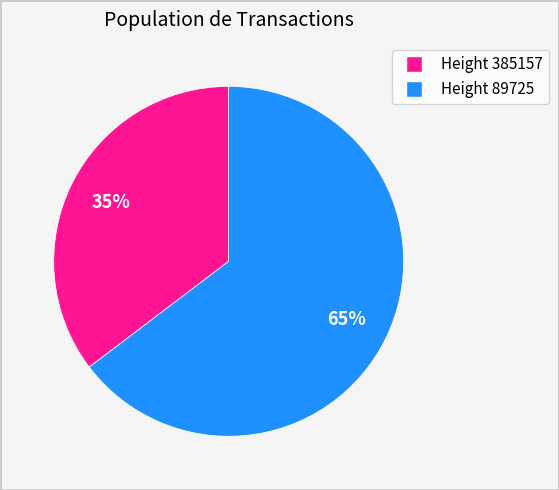

Does any single category account for the majority?

Yes